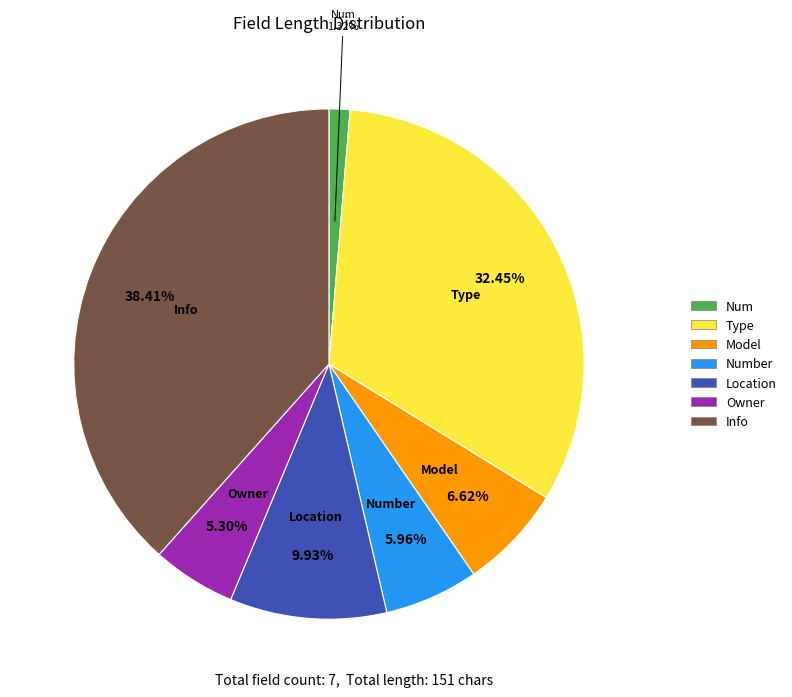

Is there any slice that represents more than half of the pie?

No